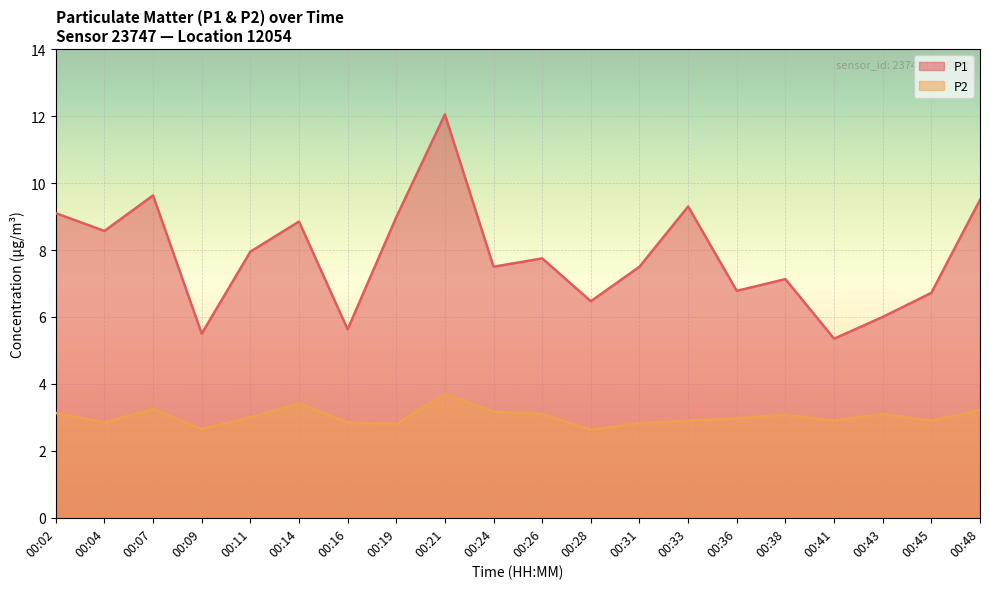

How many lines are shown in the chart?

2